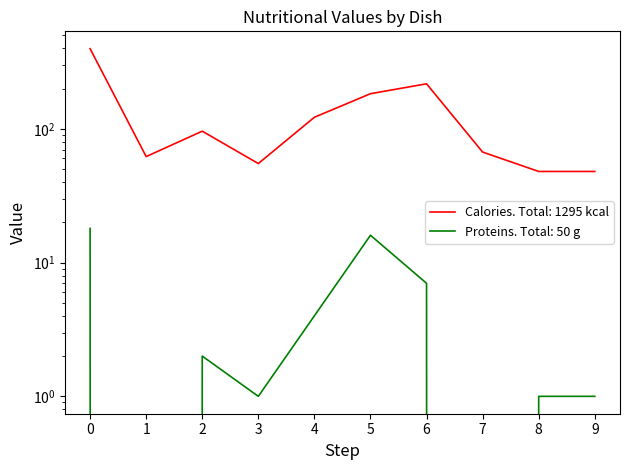

What is the greatest value displayed?

397